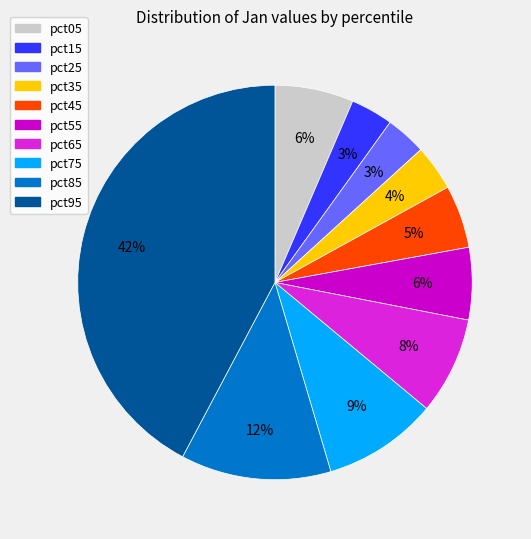

How many segments does this pie chart have?

10